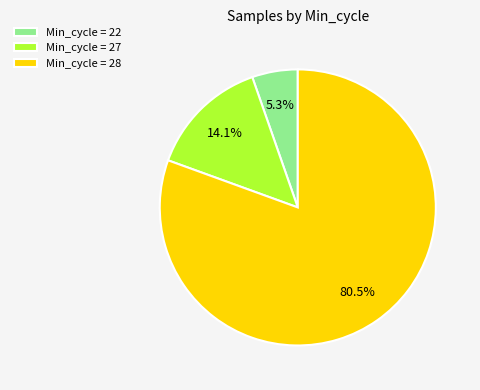

Rank the categories by value from highest to lowest.

Min_cycle = 28, Min_cycle = 27, Min_cycle = 22